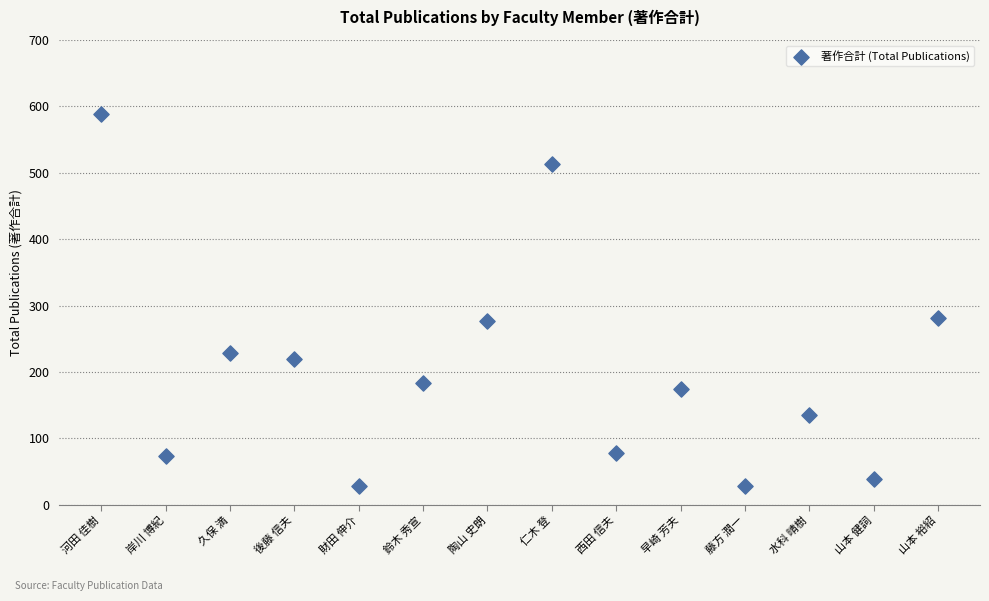

What is the range of Y values (max minus min)?

560